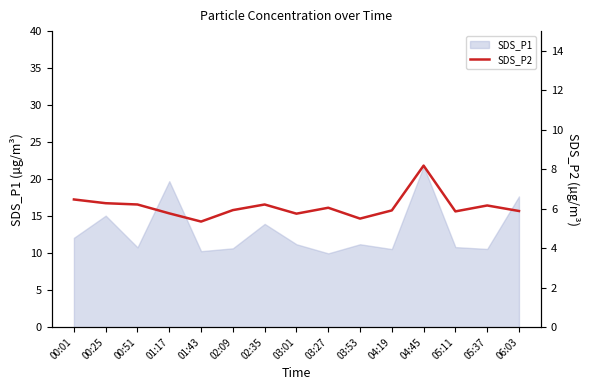

Which category has the highest value in the SDS_P1 series?

04:45